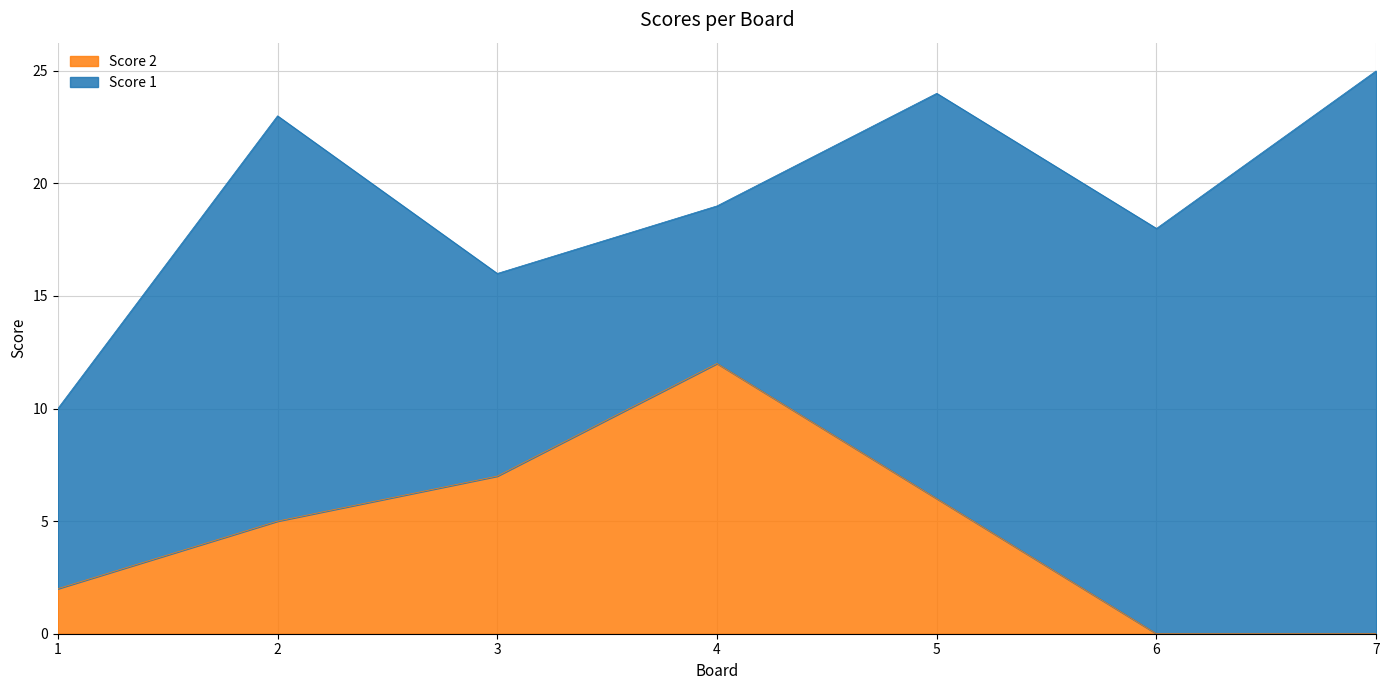

Does the chart display data point markers on the line(s)?

No